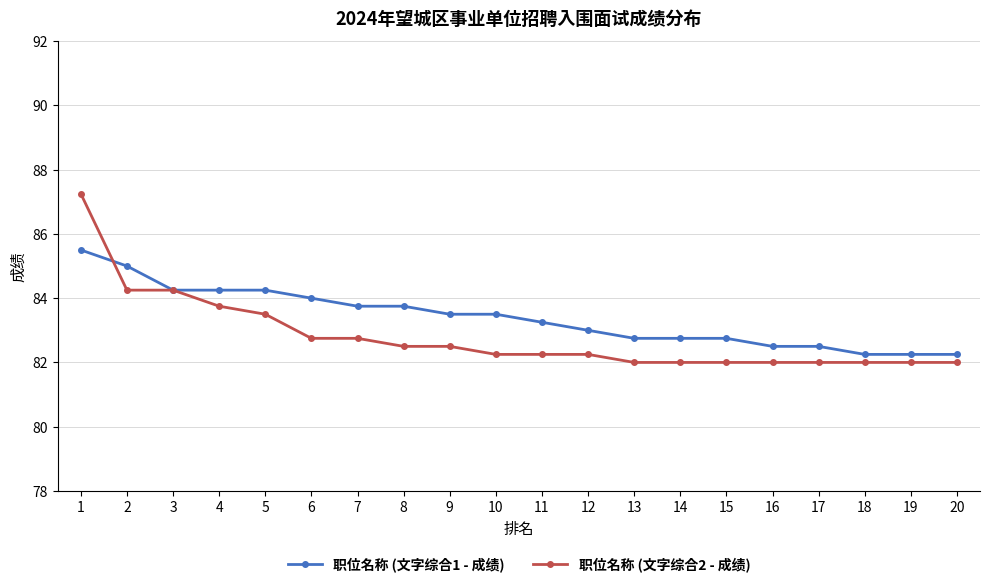

At which label does 职位名称 (文字综合1 - 成绩) first exceed 83?

1